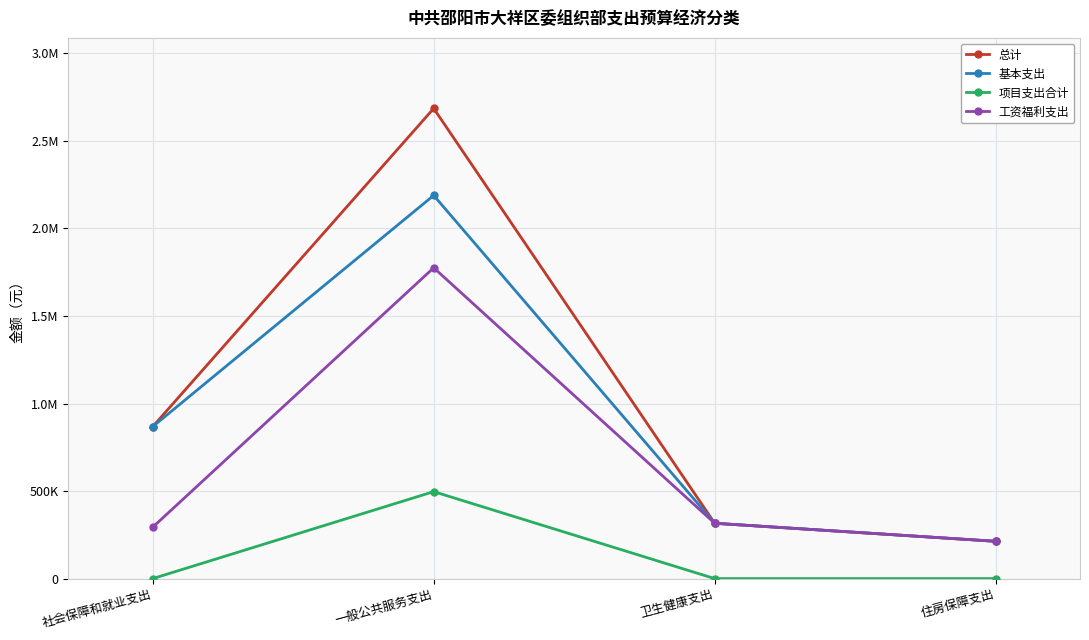

Does the chart have visible grid lines?

Yes